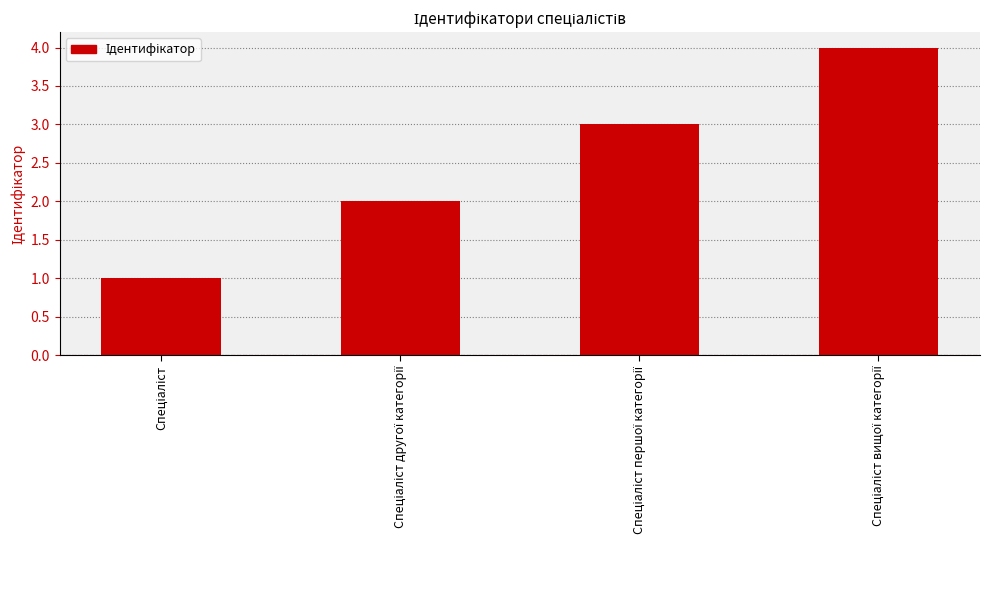

What is the value of the 2nd bar from the left?

2